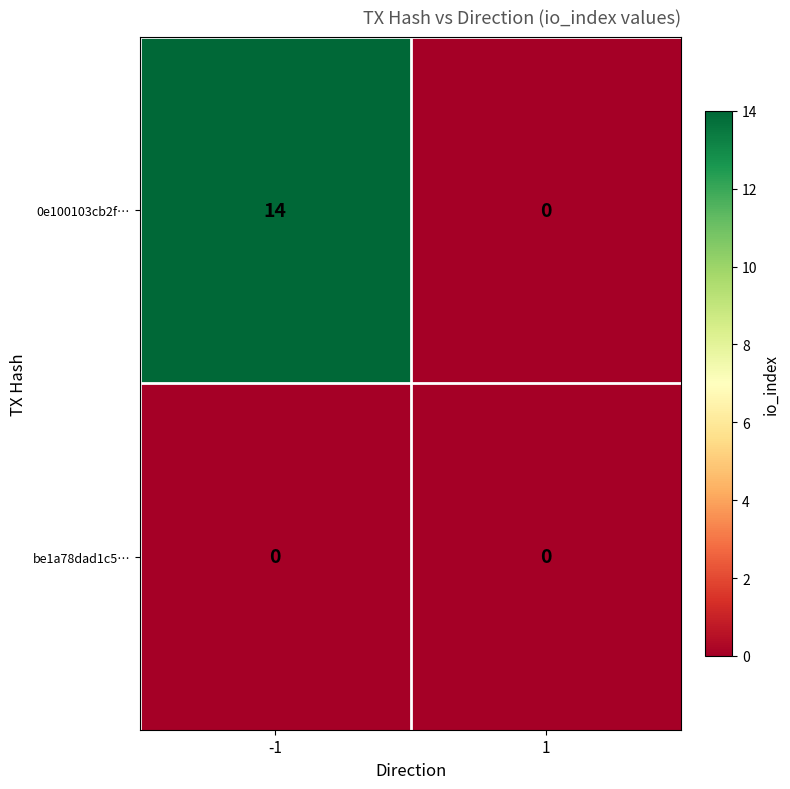

Which series has the largest total across all categories?

0e100103cb2f…